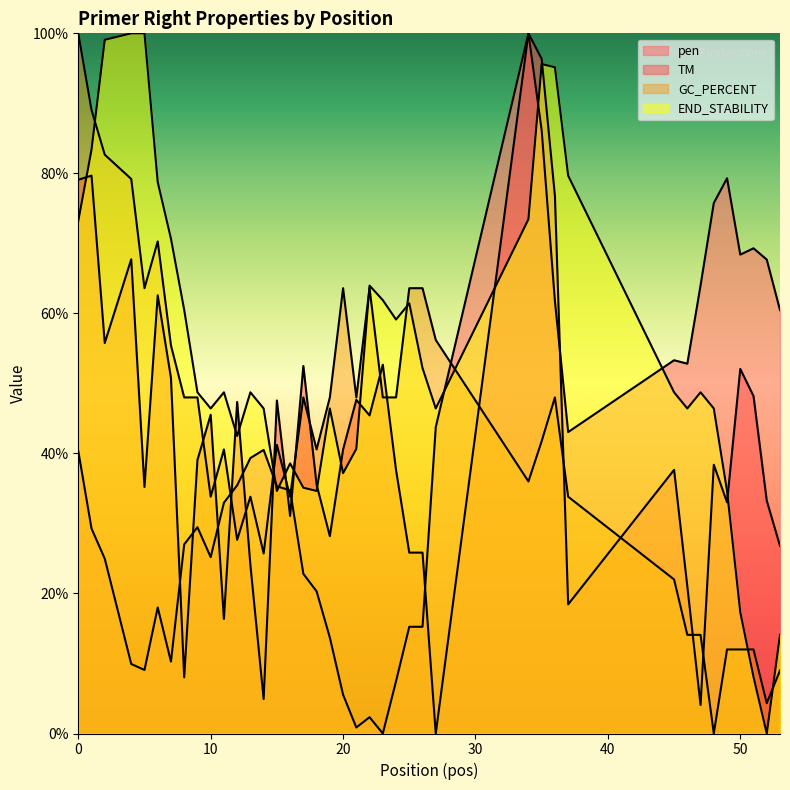

What is the average value of the PRIMER_RIGHT_0_TM series?

41.8